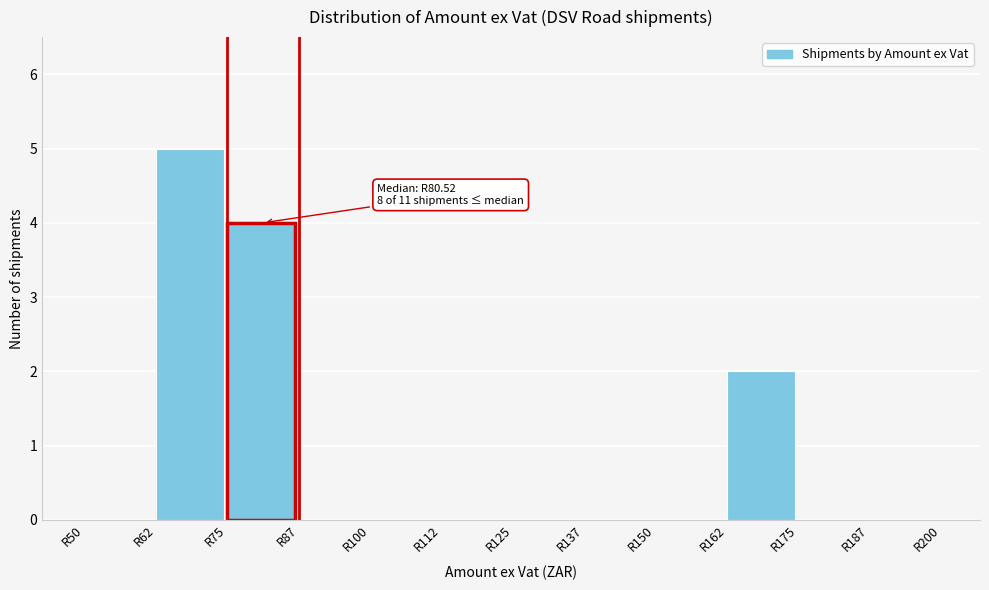

Which range on the x-axis has the tallest bar?

62.5 to 75.0